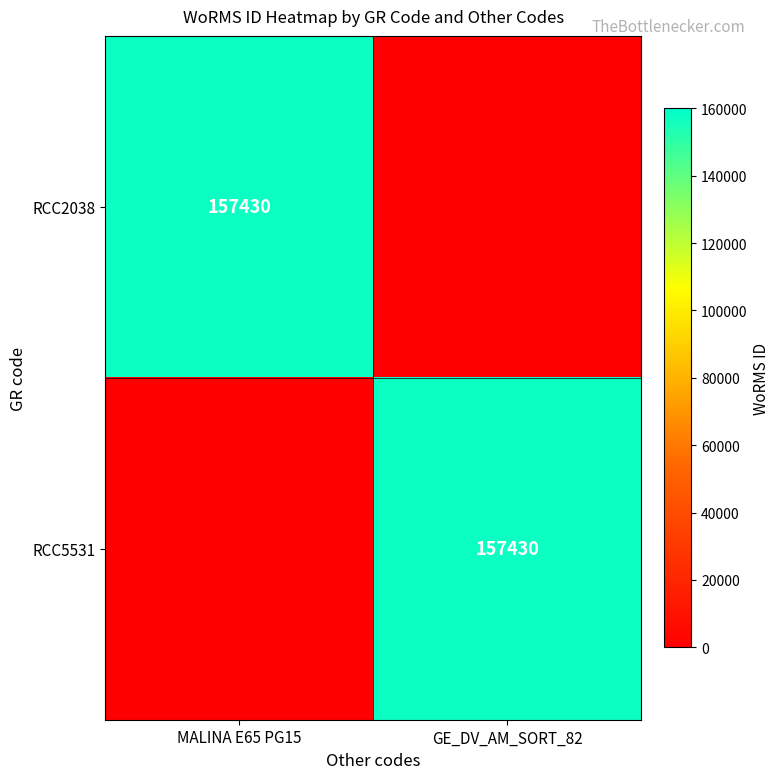

The value of RCC5531 at GE_DV_AM_SORT_82 is 56253. True or false?

False